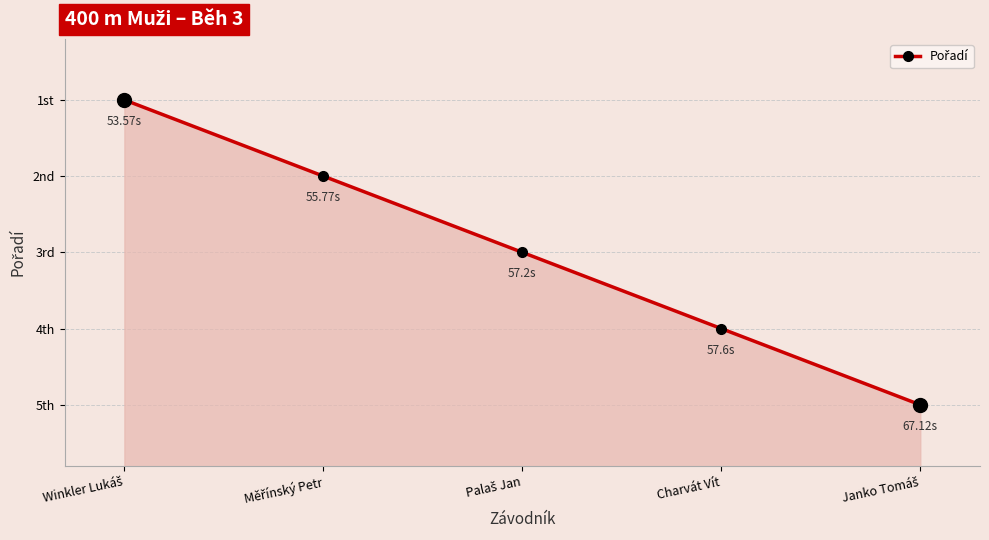

What is the ratio of the value at Janko Tomáš to the value at Měřínský Petr?

2.5